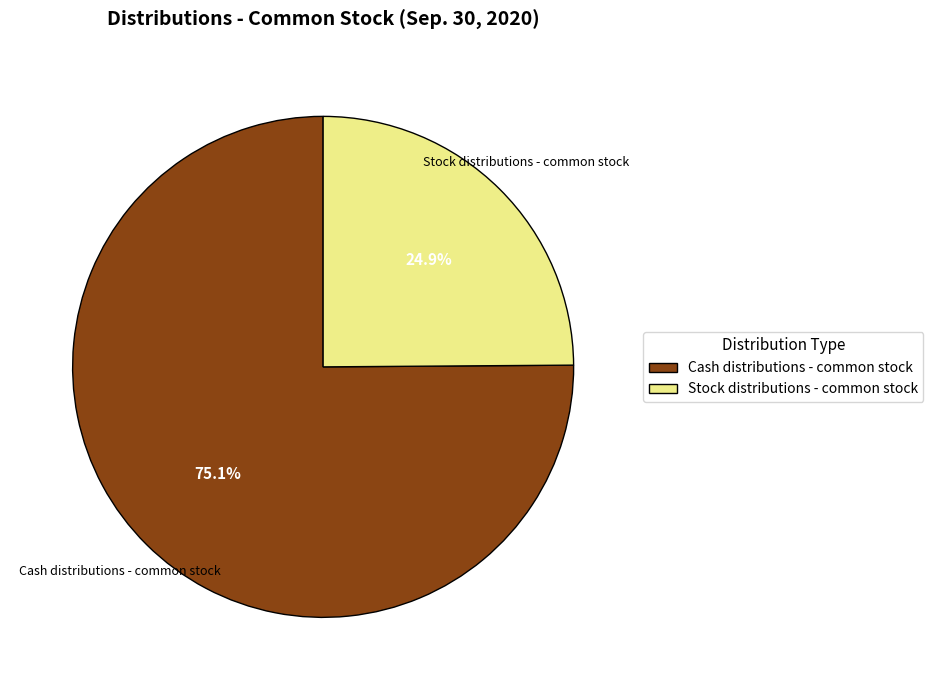

To the nearest percent, what percentage of the pie is Stock distributions - common stock?

25%